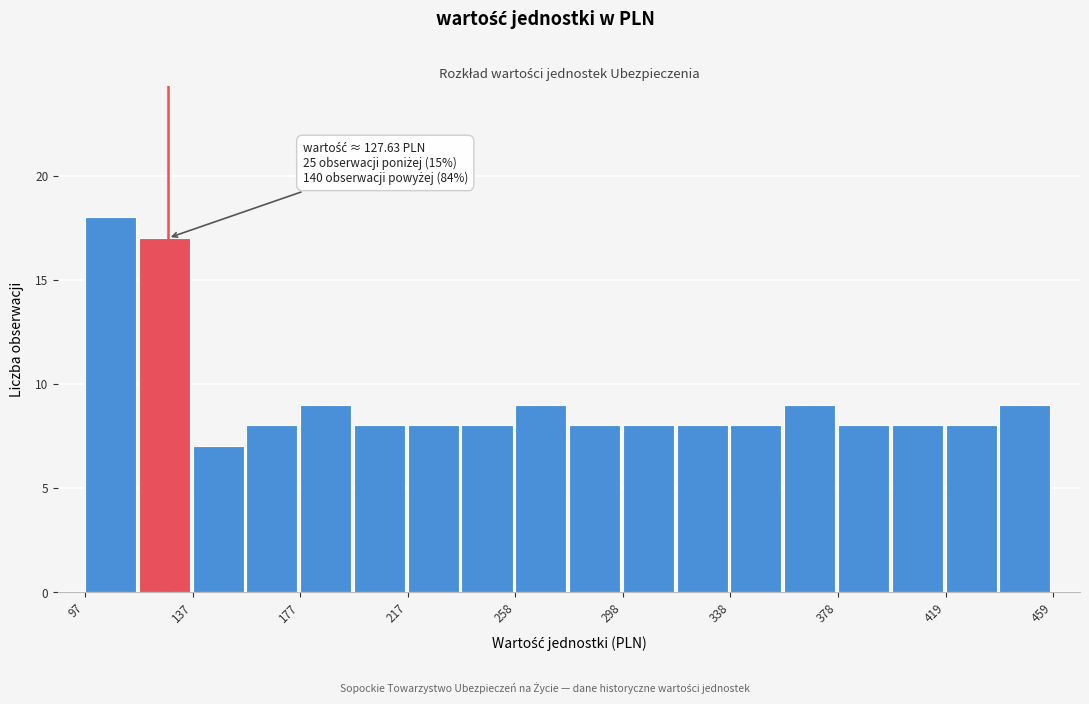

Which range on the x-axis has the tallest bar?

95 to 115